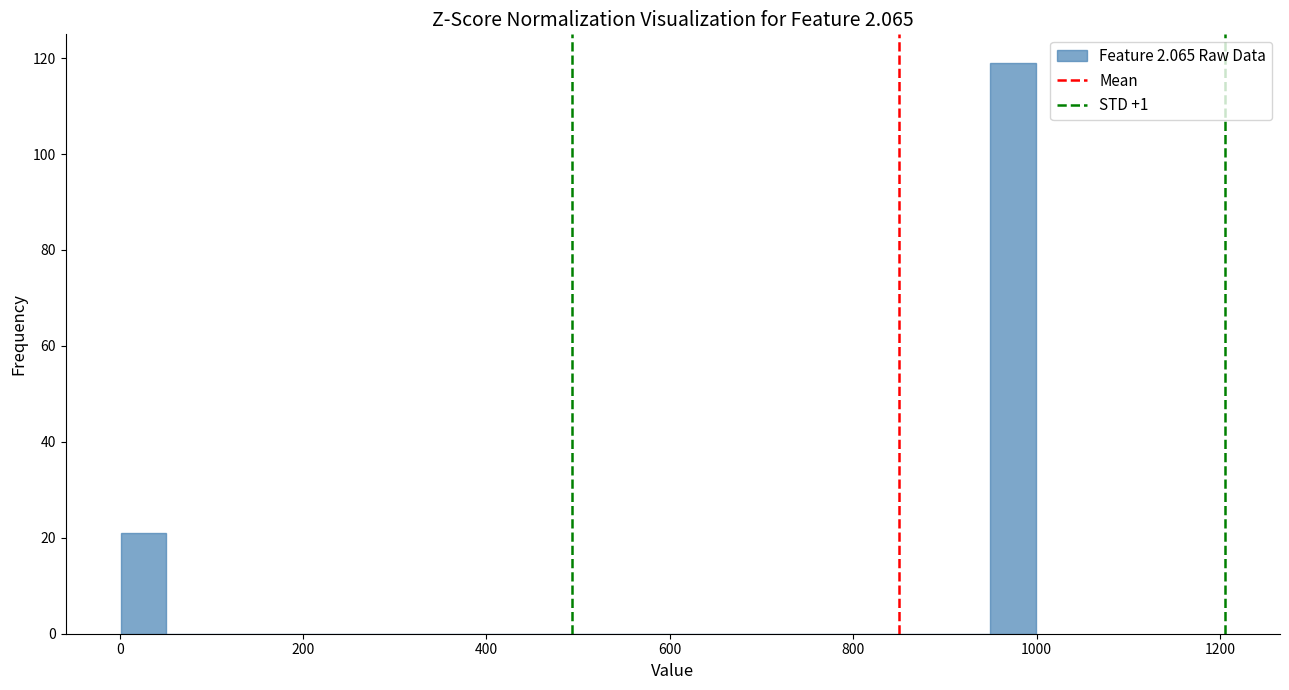

Around what value on the x-axis is the tallest bar? Give the approximate position of its centre, as read against the axis.

980